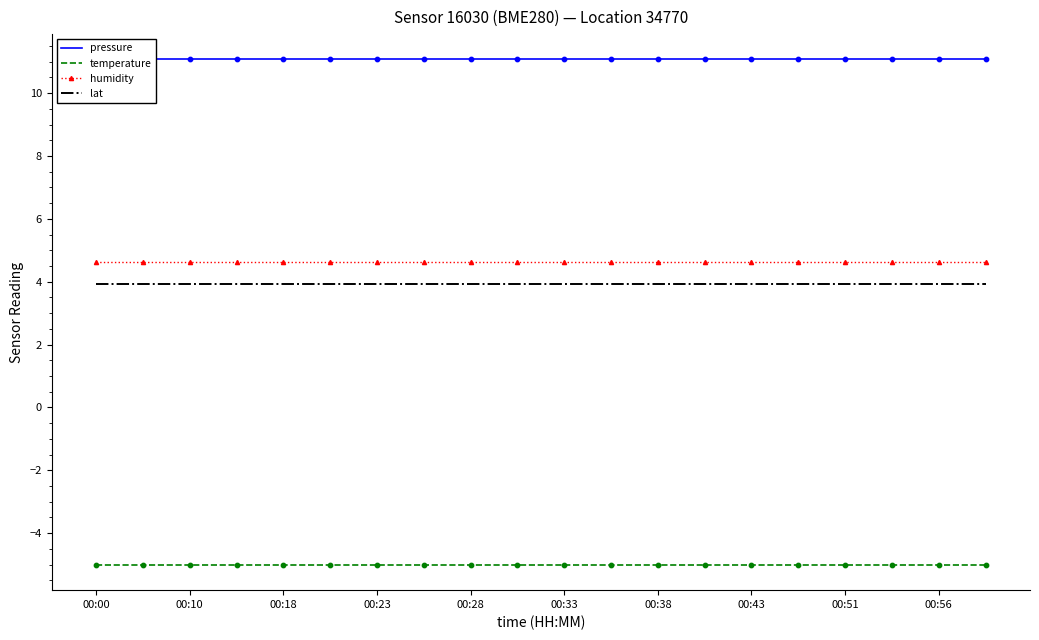

What are all the series names shown in the legend?

pressure, temperature, humidity, lat